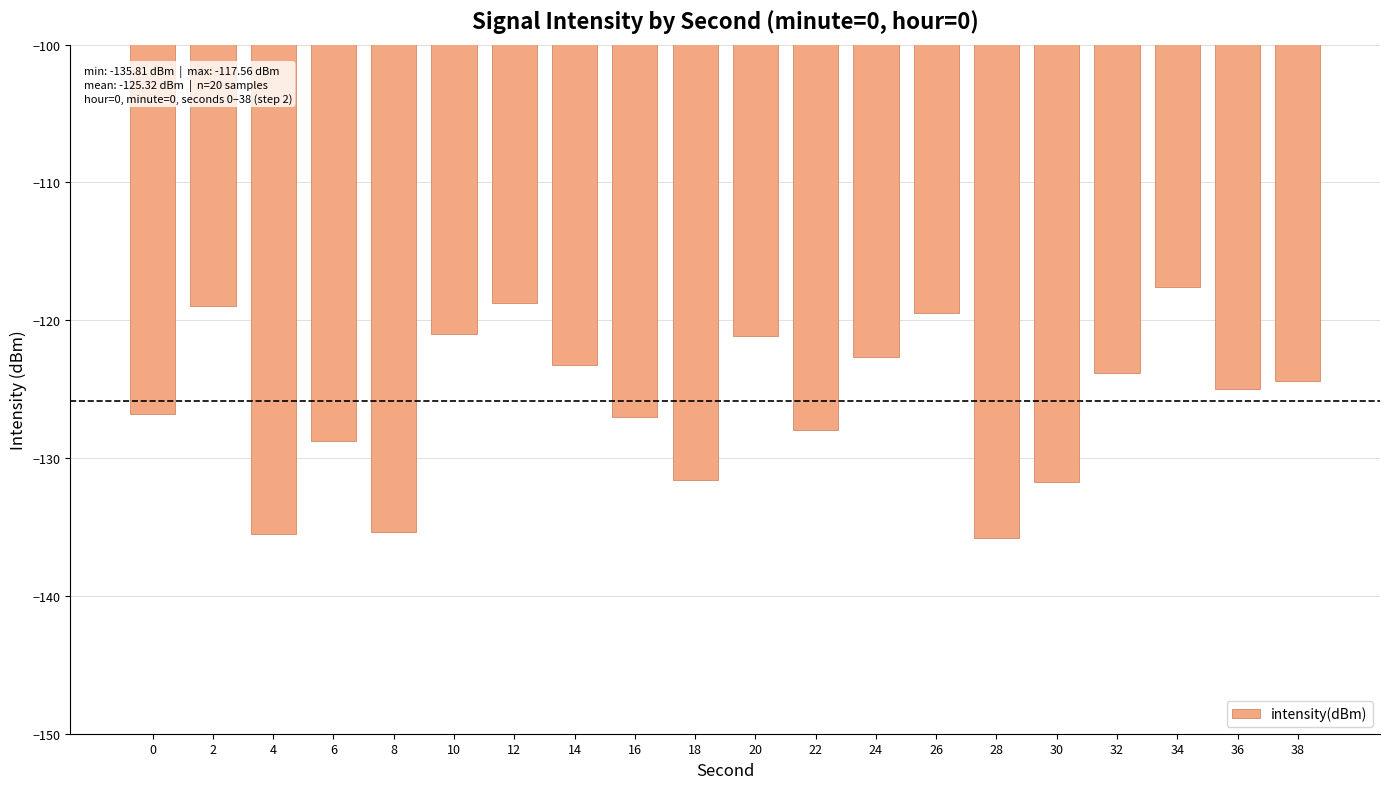

Is it true that the value at 18 is -195.4?

False